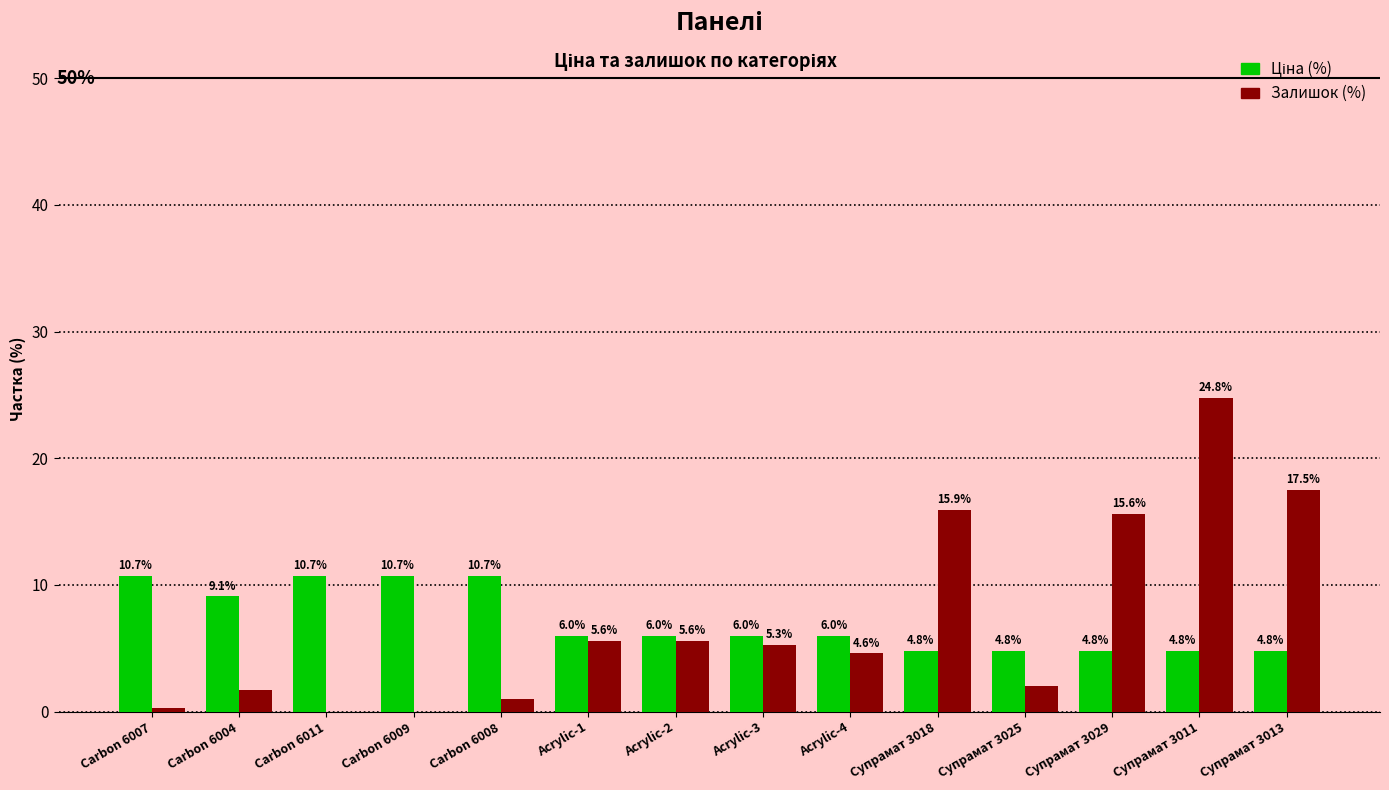

What is the total value across all series at Acrylic-1?

11.6